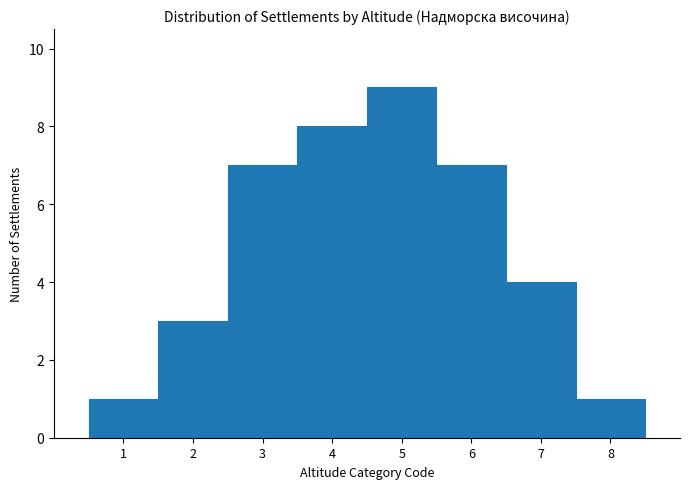

Which range on the x-axis has the tallest bar?

4.5 to 5.5